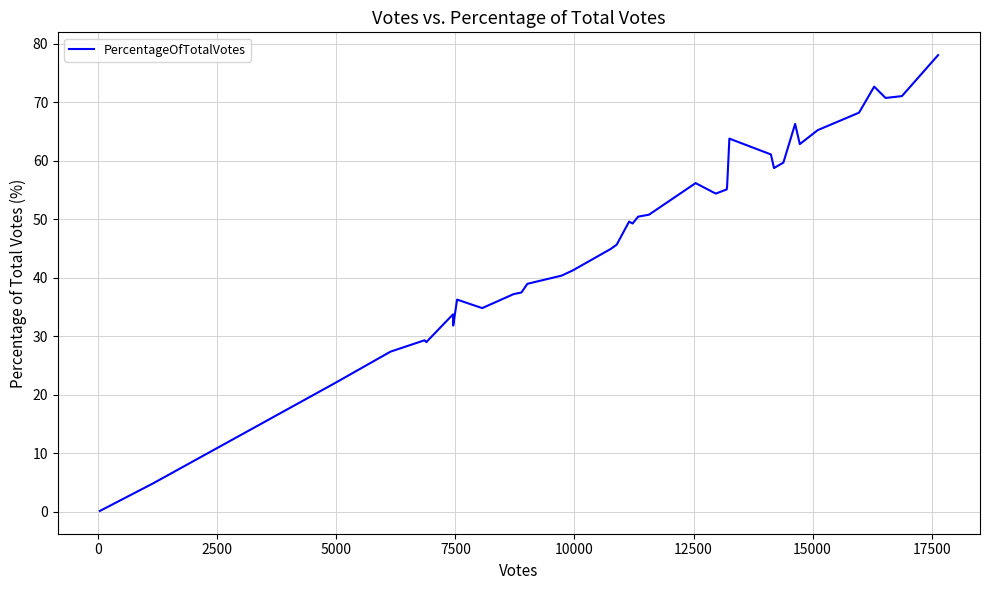

Is this an area chart (filled region under the line)?

No